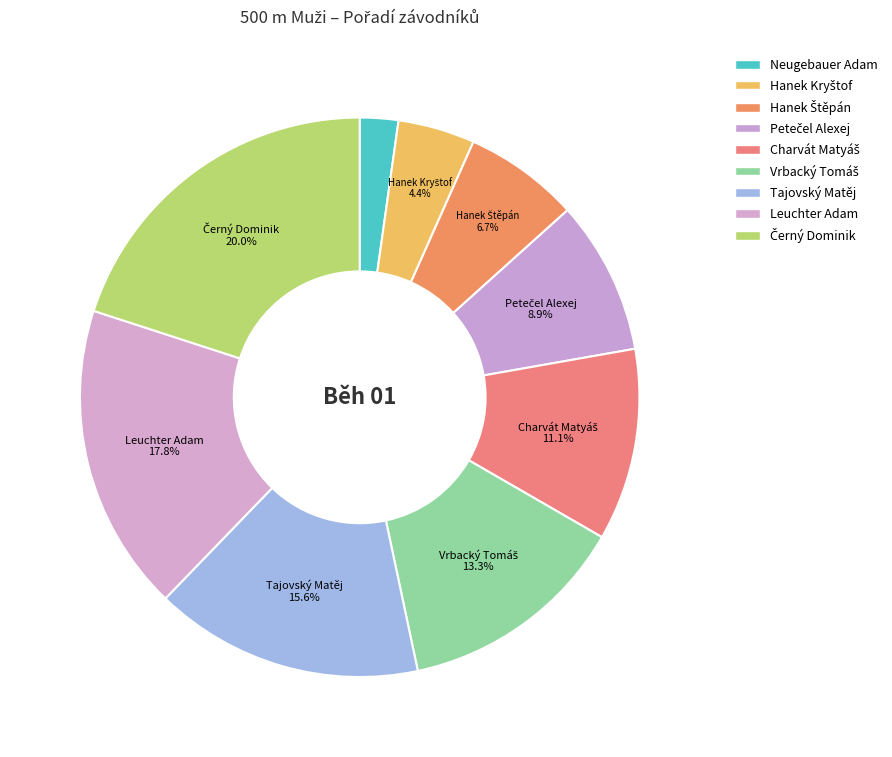

How much of the chart is everything except Leuchter Adam?

82.2%